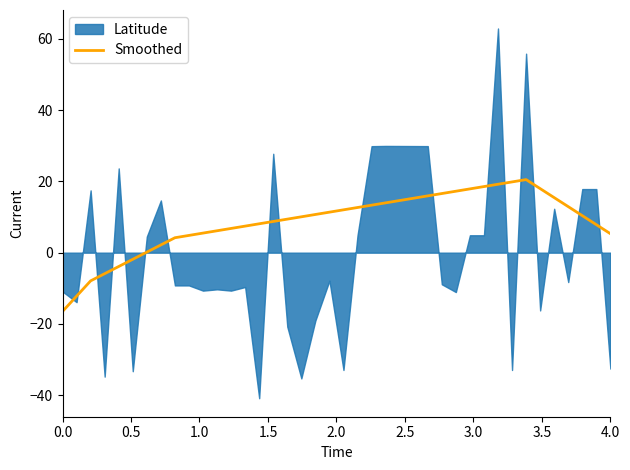

What is the lowest value of the Smoothed series?

-16.5